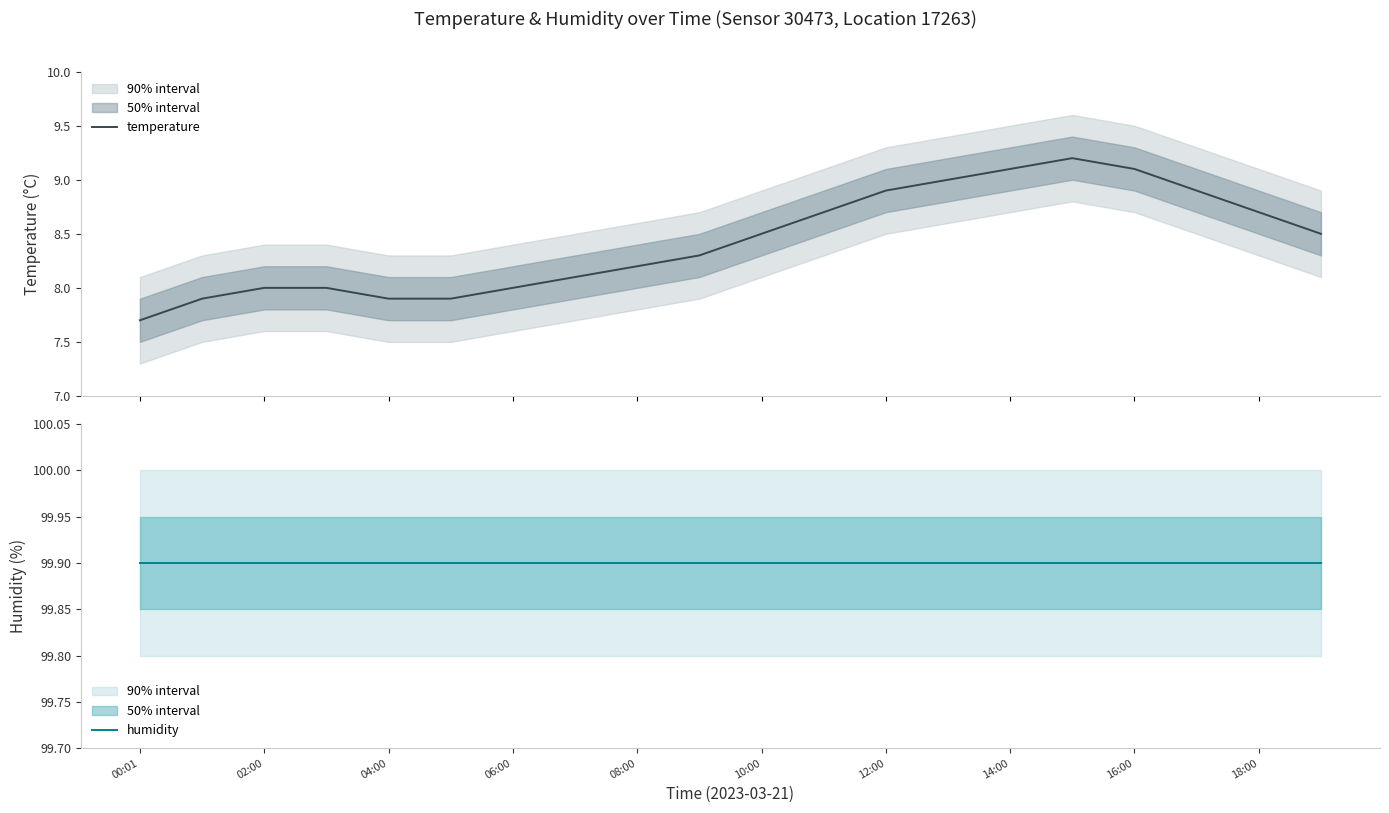

Which series has the largest range (max minus min)?

temperature